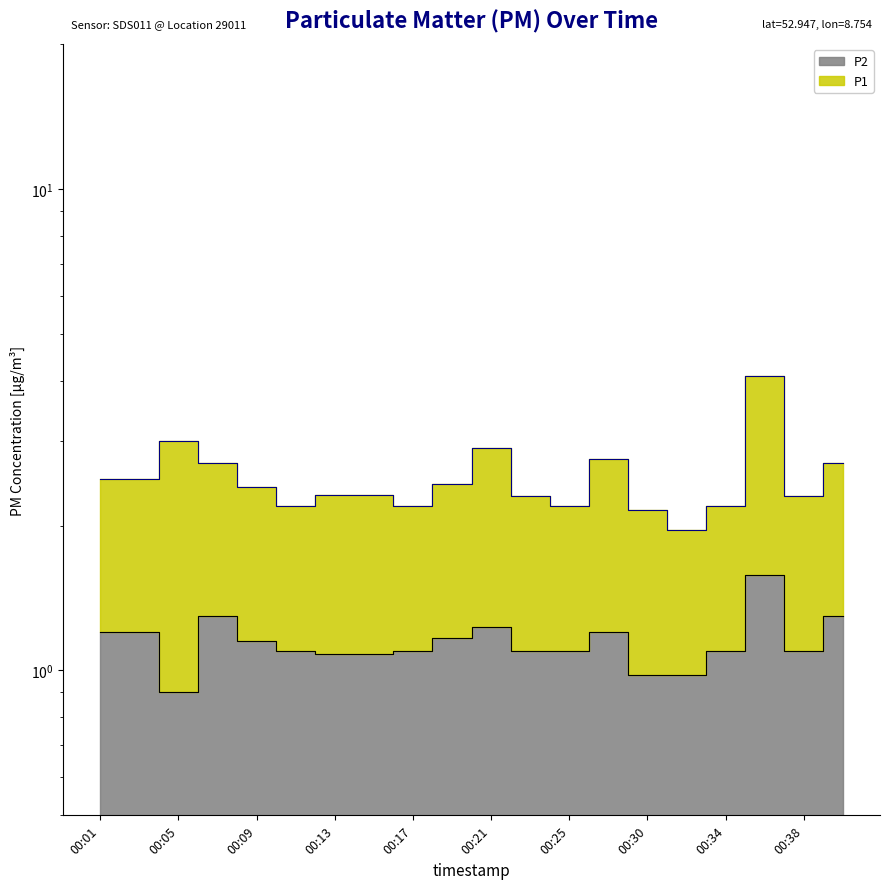

True or false: the data has more than 2 interior local peaks.

True